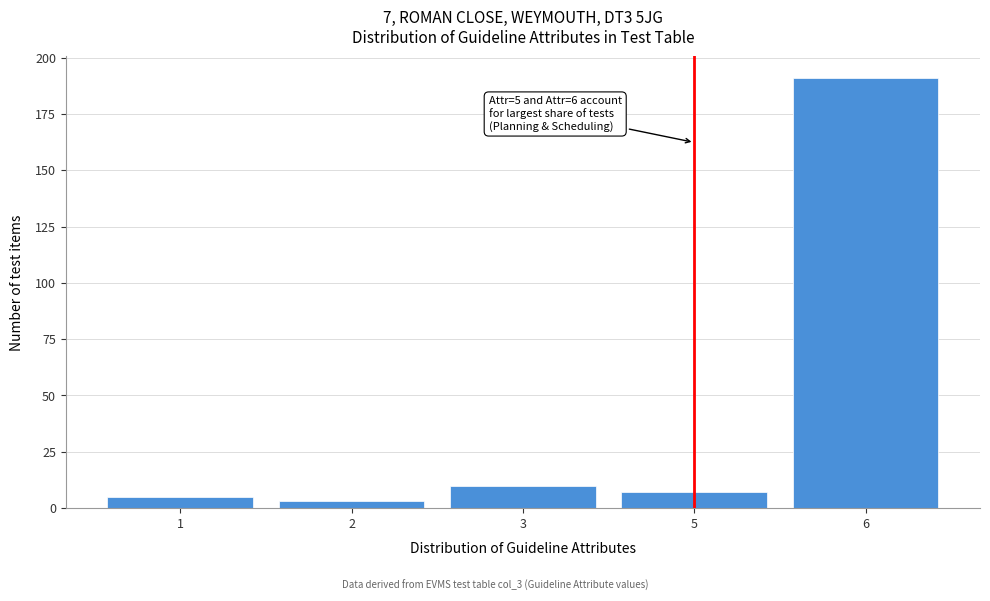

Reading left to right, extract all data points from this chart.

1=5	2=3	3=10	5=7	6=191